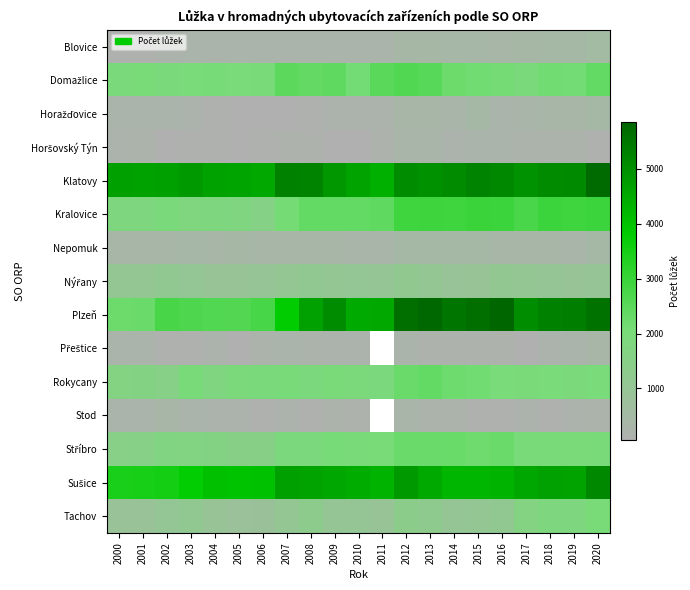

At which label does Klatovy first exceed 4942?

2007